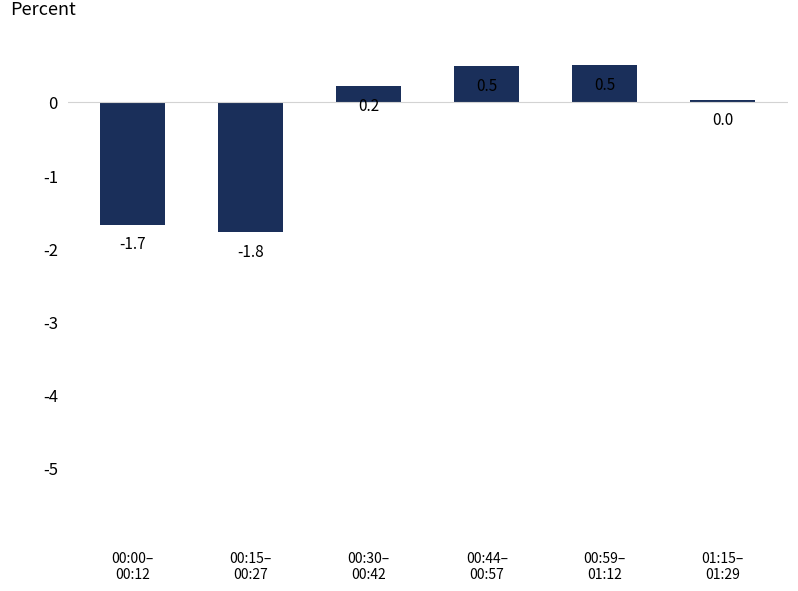

How many negative values are there?

2